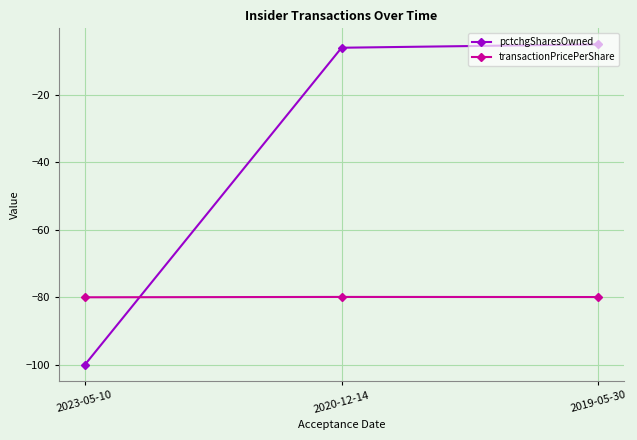

The transactionPricePerShare series shows -80.0 at 2023-05-10. True or false?

True